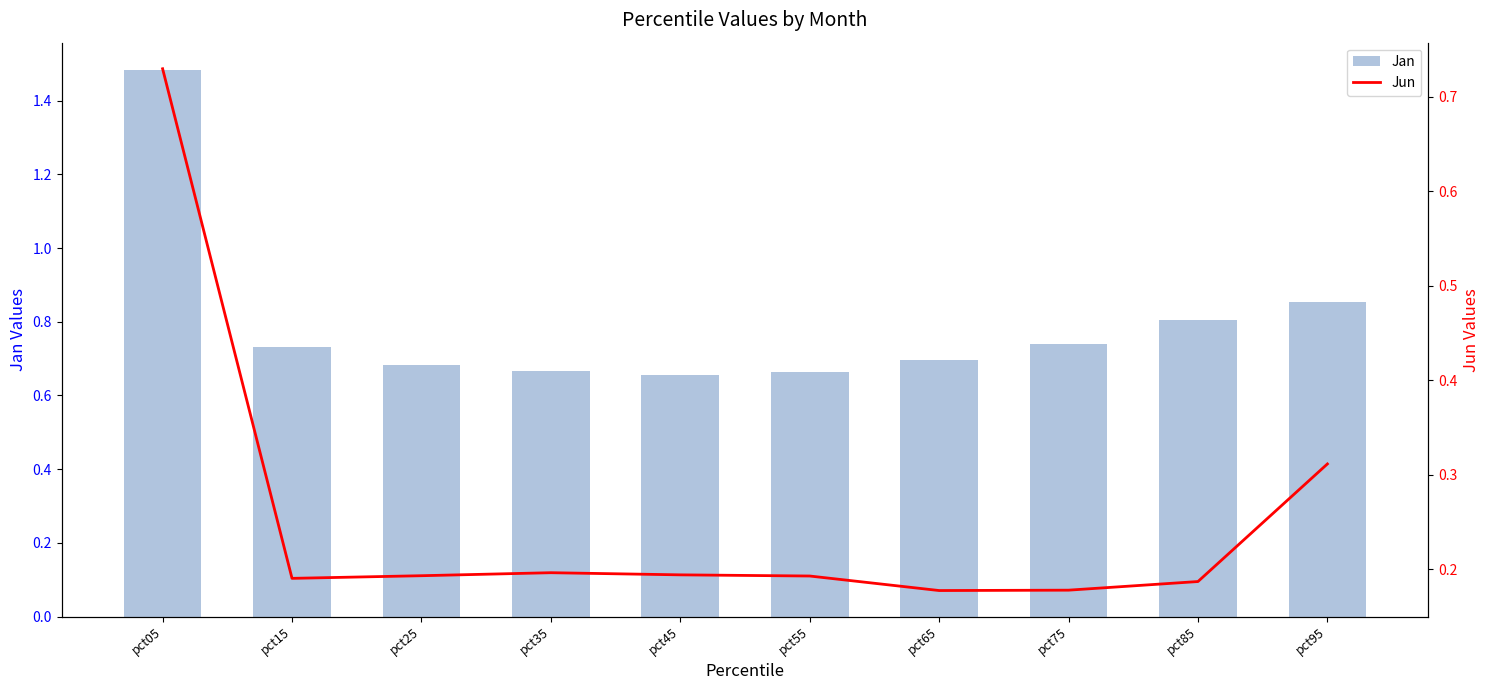

What is the average value of the Jun series?

0.3